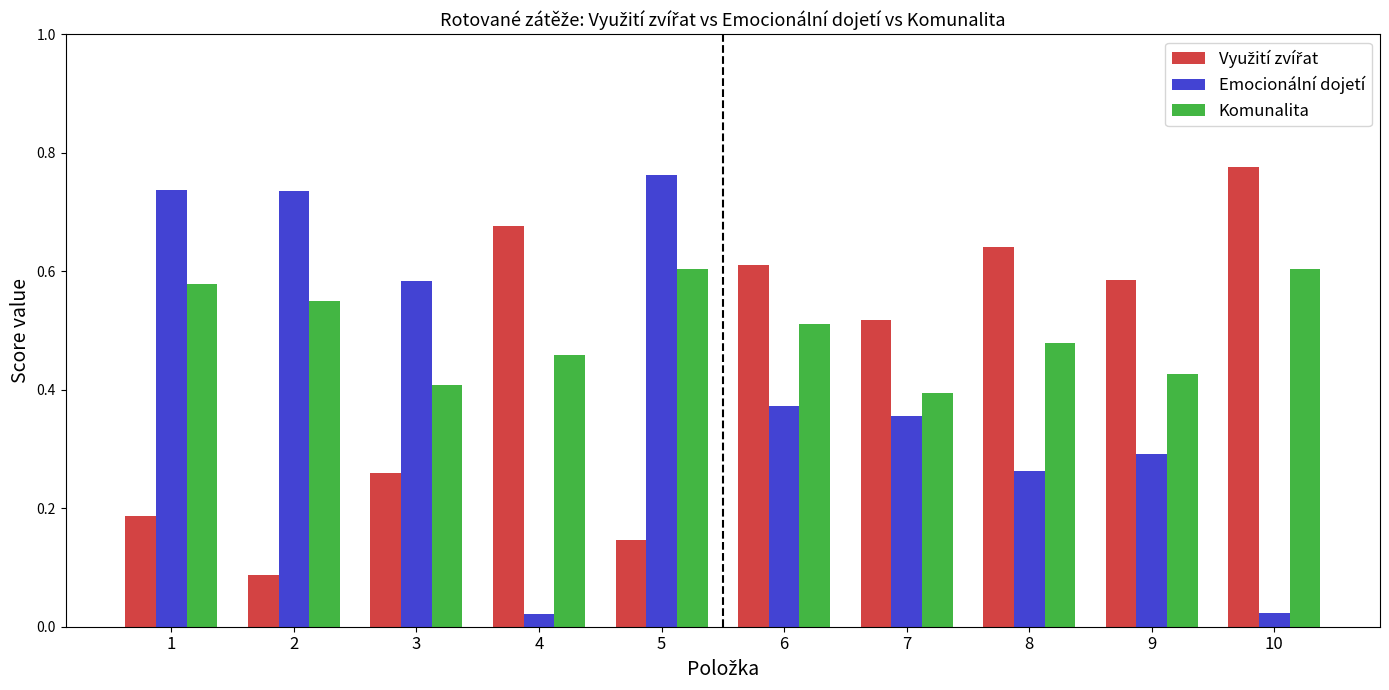

Which series has the widest spread of values?

Emocionální dojetí